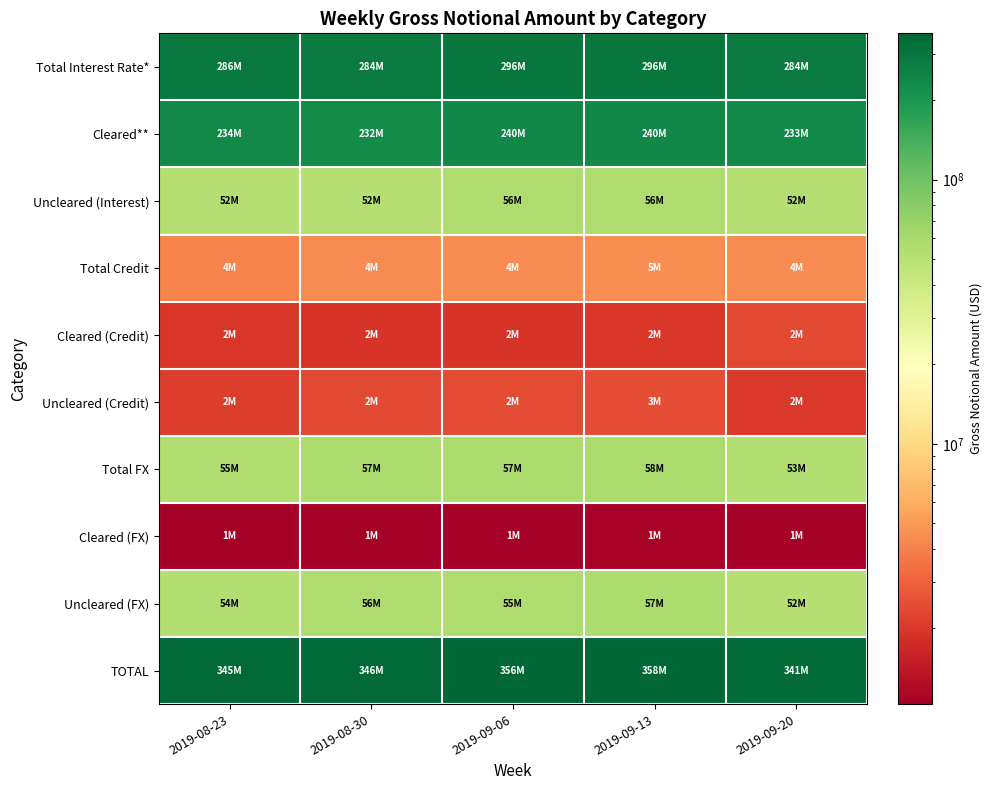

At which category does the chart reach its minimum across all series?

2019-08-23